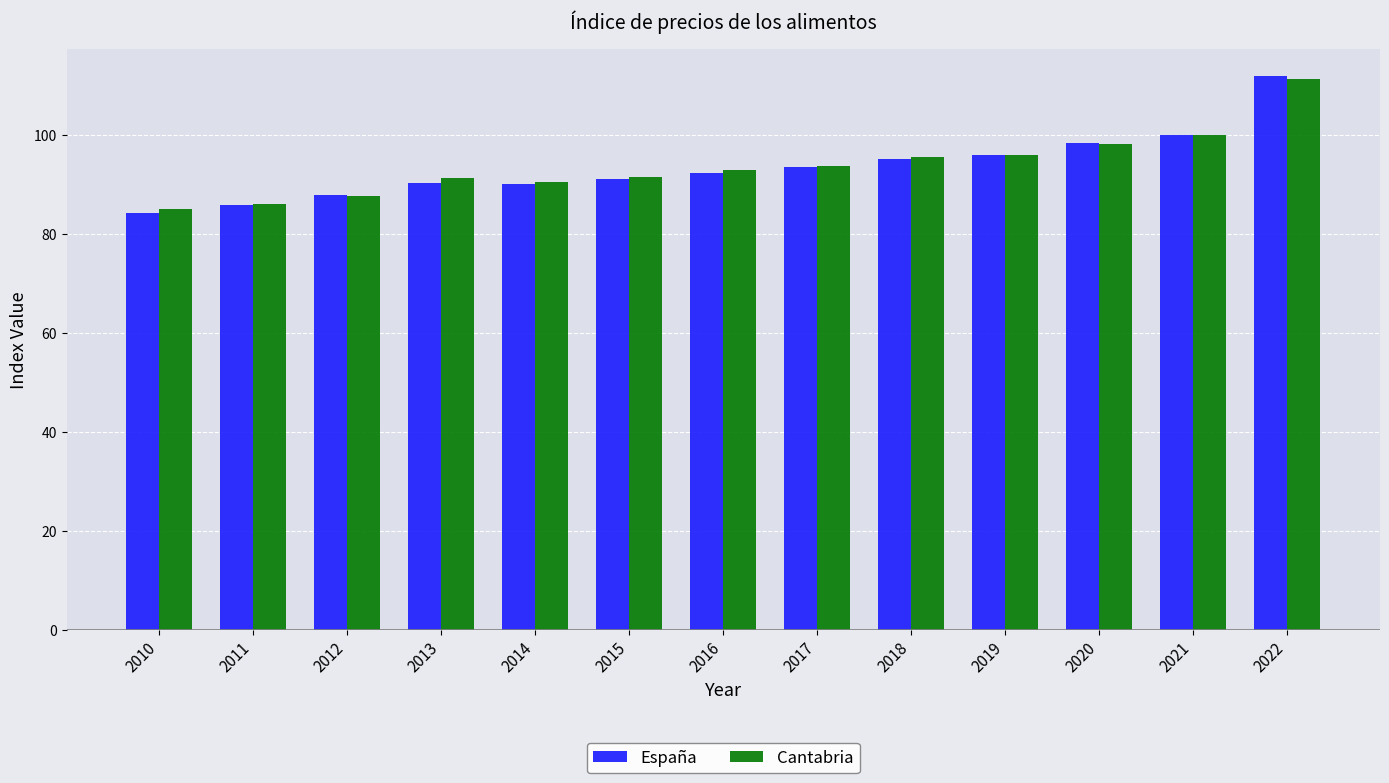

What is the difference between the España values at 2017 and 2014?

3.5